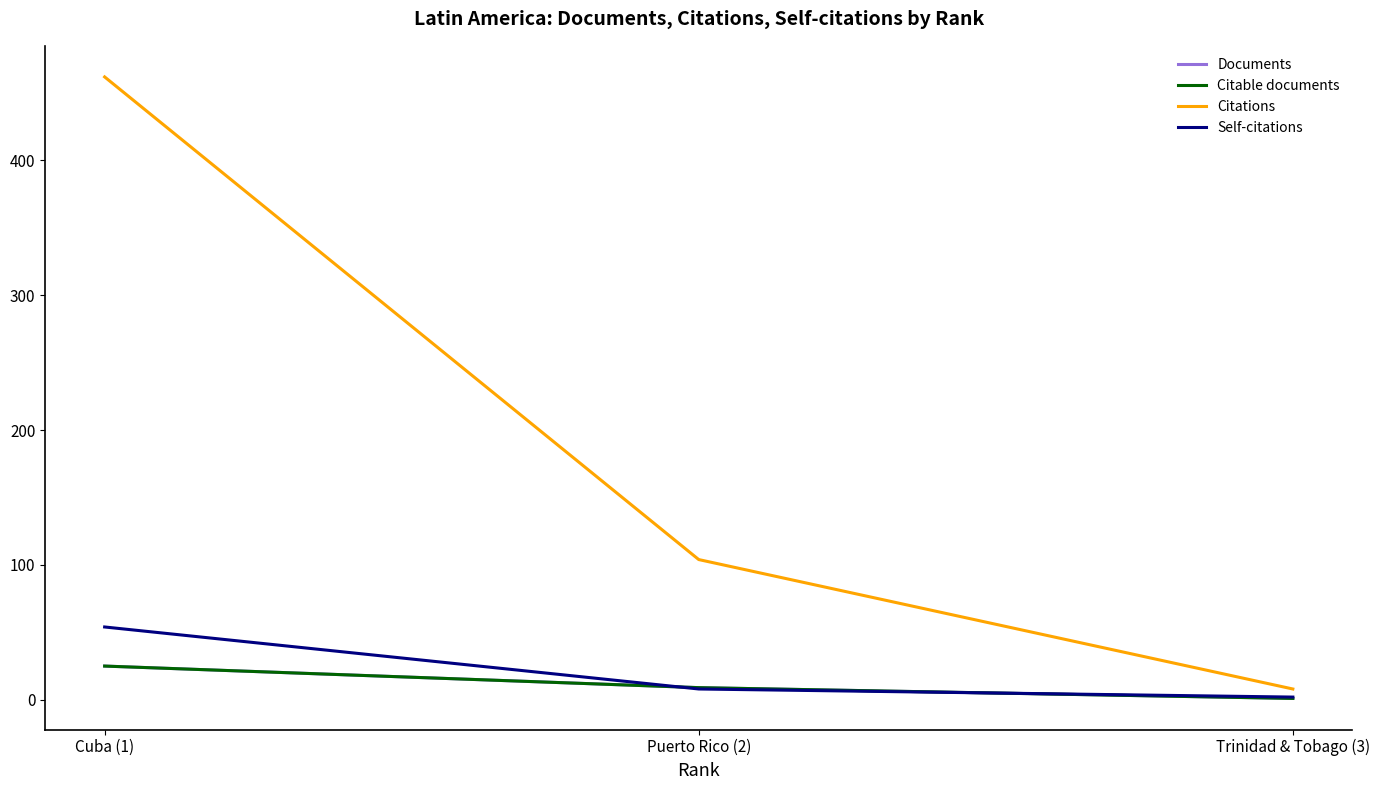

Does the chart display data point markers on the line(s)?

No